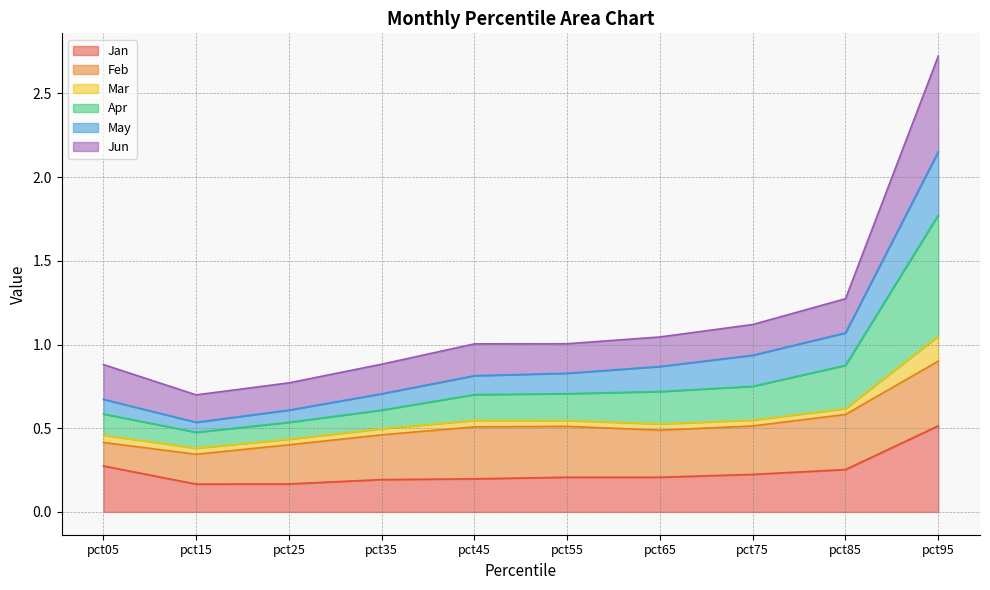

The value of Jan at pct65 is 0.2. True or false?

True